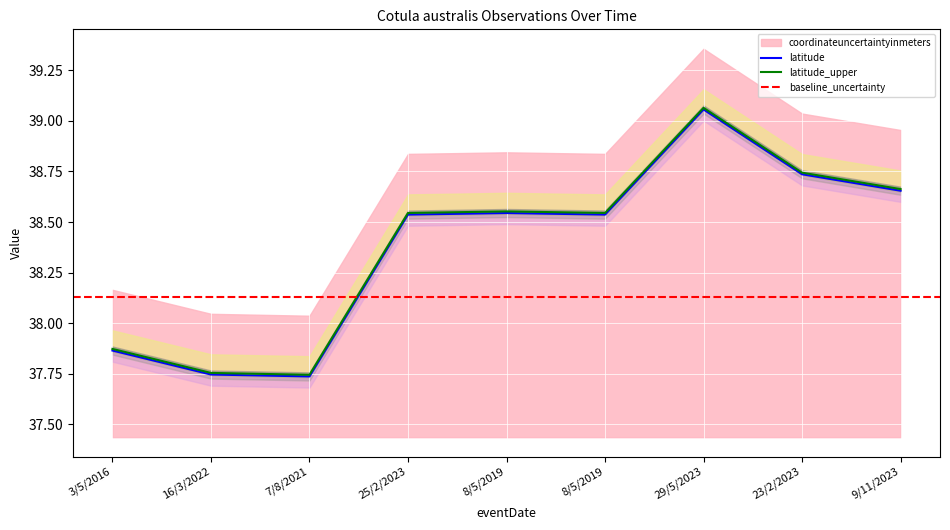

The value at 8/5/2019 is 38.5. True or false?

True